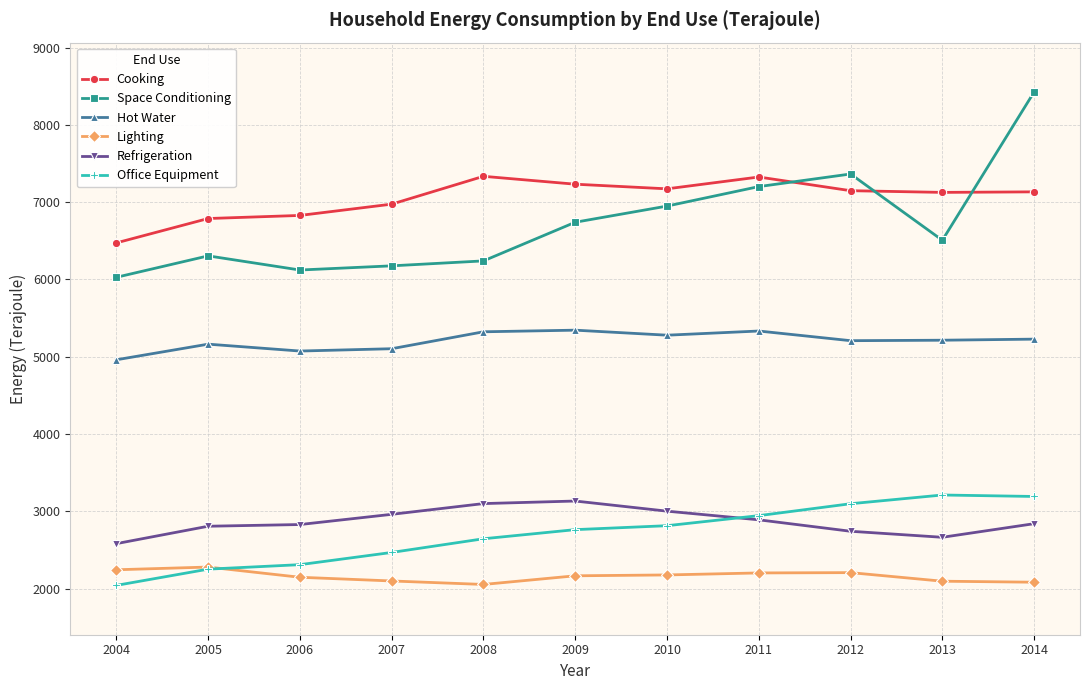

Is the value of Cooking at 2008 greater than the value of Lighting at 2010?

Yes